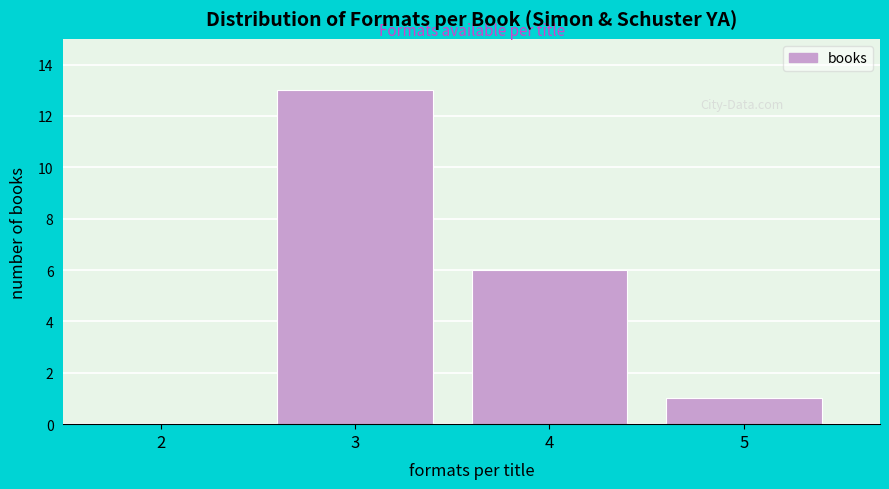

Reading left to right, extract all data points from this chart.

2=0	3=13	4=6	5=1